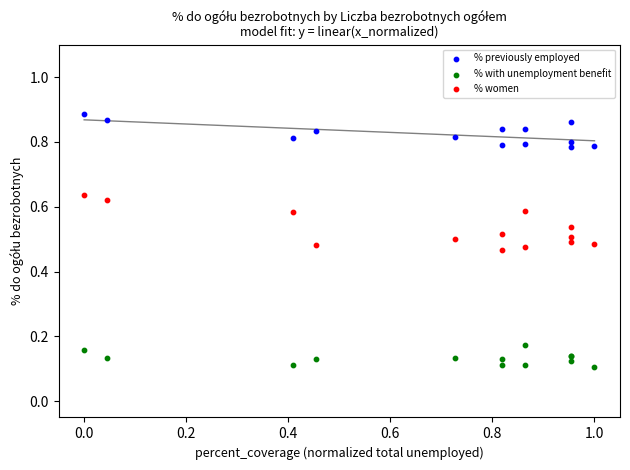

Which series reaches the minimum Y coordinate?

% with unemployment benefit